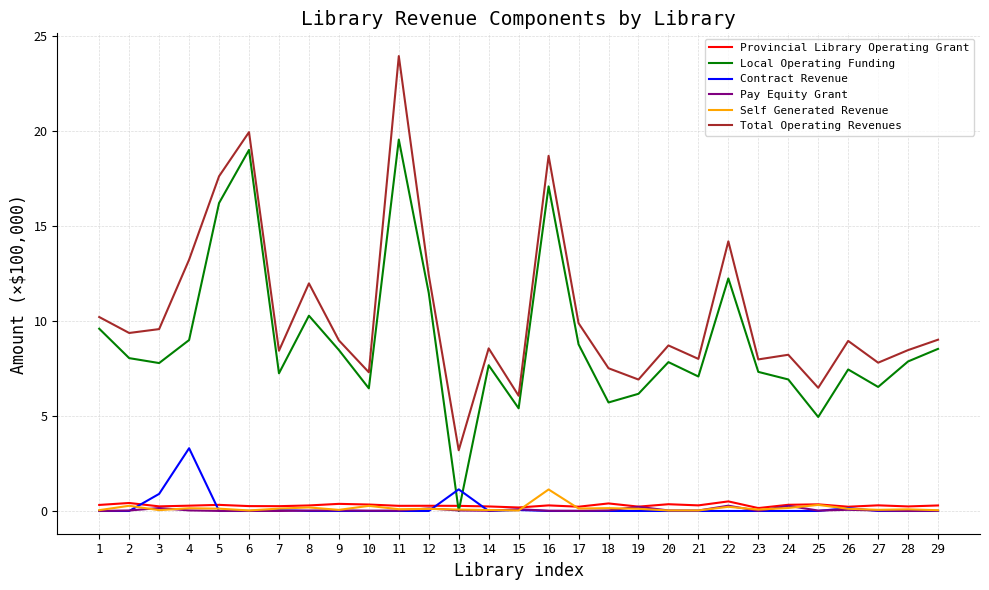

At how many categories does at least one series exceed 19?

2